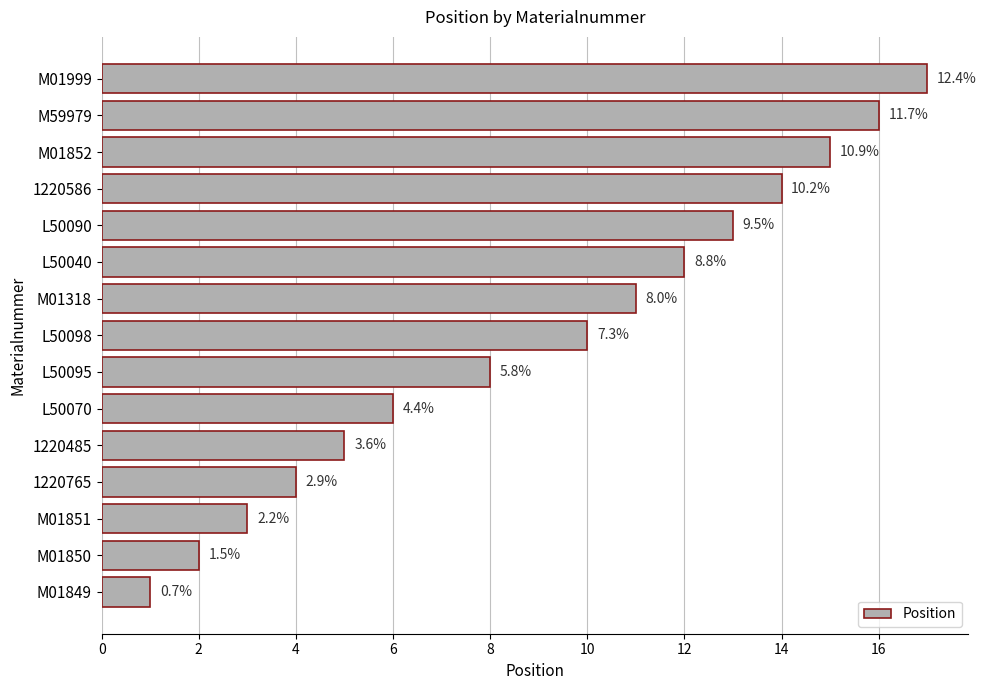

How many bars are there in total?

15